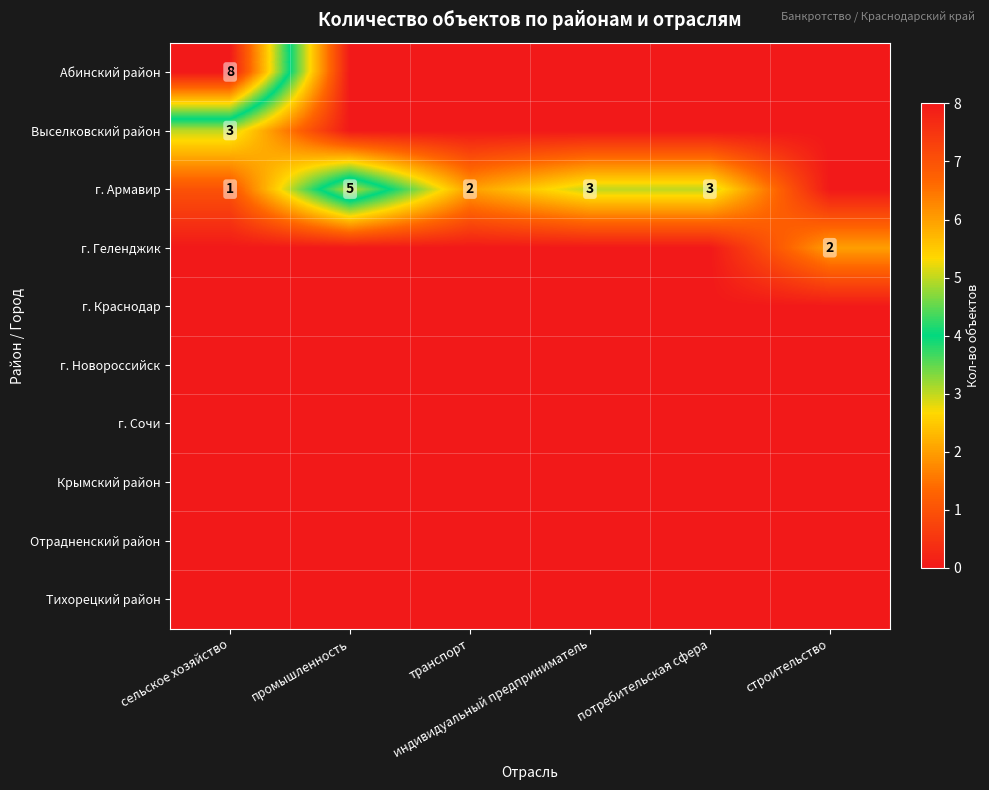

Which series has the widest spread of values?

Абинский район